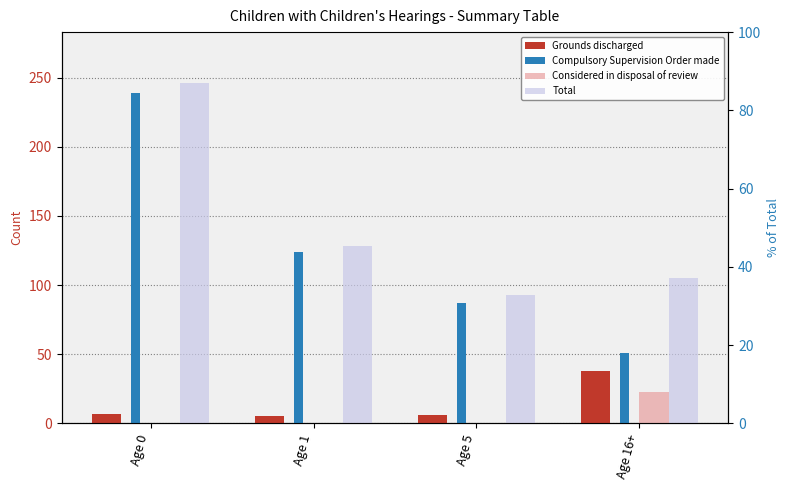

What is the maximum value for Compulsory Supervision Order made?

239